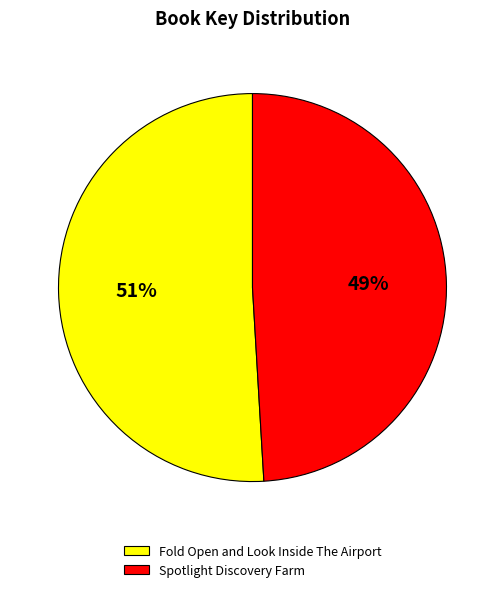

Between Spotlight Discovery Farm and Fold Open and Look Inside The Airport, which is larger?

Fold Open and Look Inside The Airport